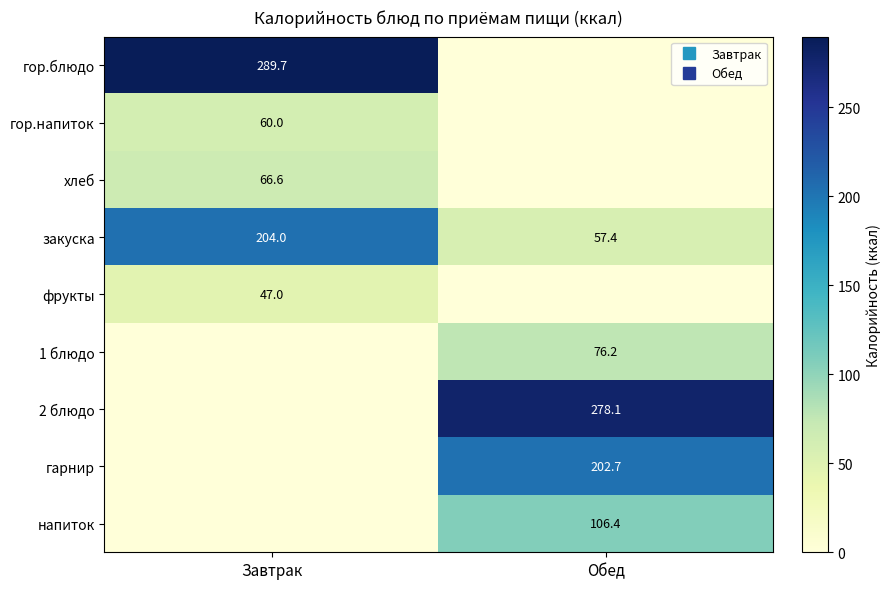

What is the greatest value displayed?

289.7